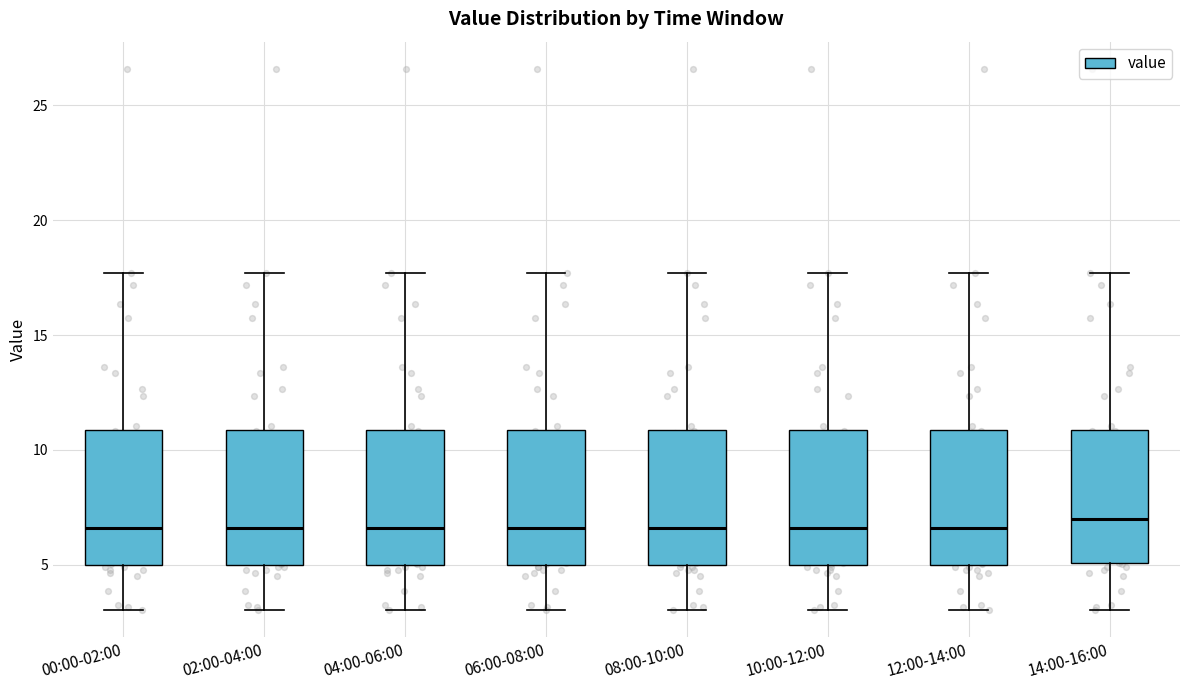

Reading left to right, read every box against the y-axis: the position of its median line, the range the box covers, and the ends of its whiskers. The values are not printed on the chart, so give them approximately, as read against the axis.

00:00-02:00: median 6.5, box 5.0 to 11.0, whiskers 3.0 to 17.5
02:00-04:00: median 6.5, box 5.0 to 11.0, whiskers 3.0 to 17.5
04:00-06:00: median 6.5, box 5.0 to 11.0, whiskers 3.0 to 17.5
06:00-08:00: median 6.5, box 5.0 to 11.0, whiskers 3.0 to 17.5
08:00-10:00: median 6.5, box 5.0 to 11.0, whiskers 3.0 to 17.5
10:00-12:00: median 6.5, box 5.0 to 11.0, whiskers 3.0 to 17.5
12:00-14:00: median 6.5, box 5.0 to 11.0, whiskers 3.0 to 17.5
14:00-16:00: median 7.0, box 5.0 to 11.0, whiskers 3.0 to 17.5